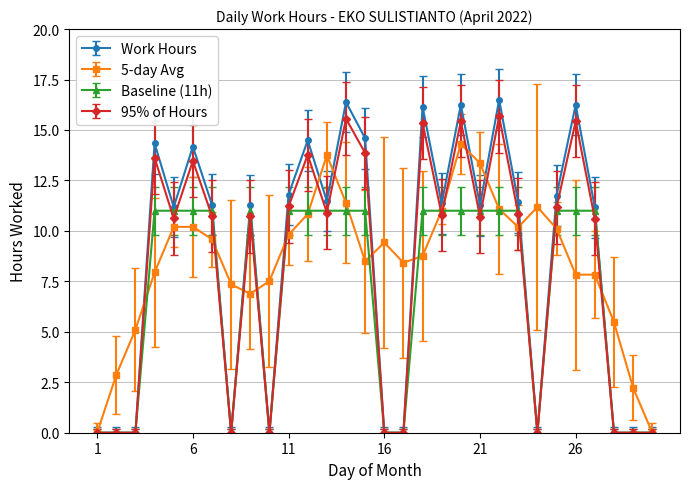

How many series are shown in this chart?

4